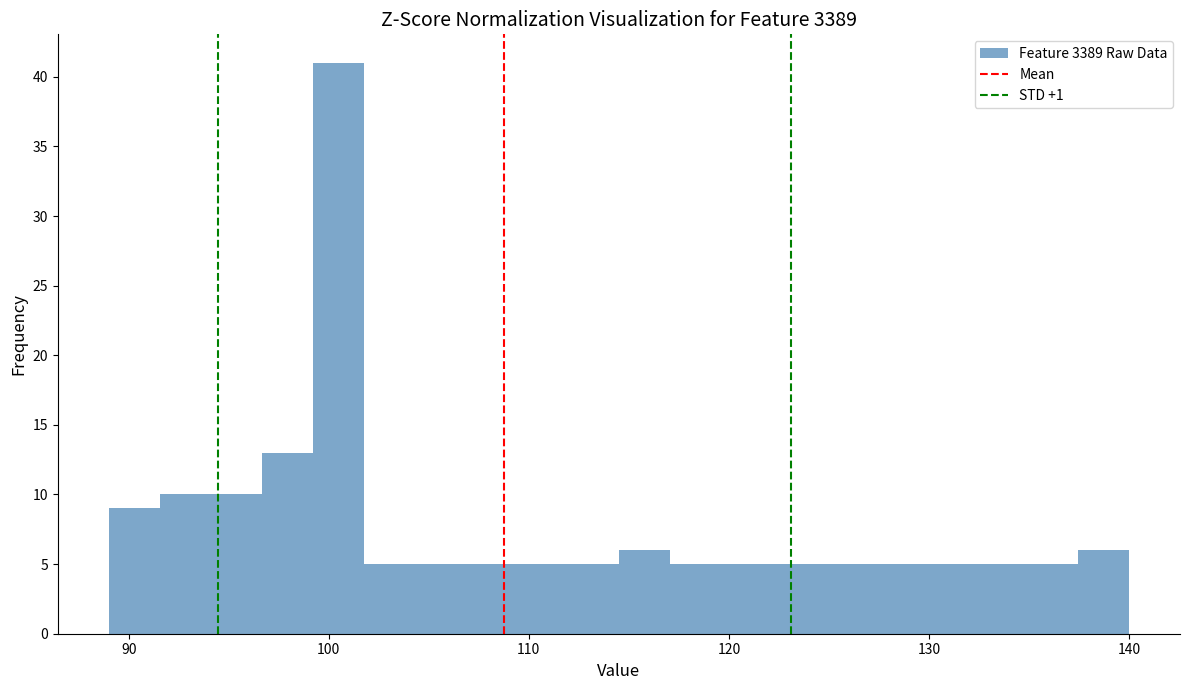

Read against the x-axis, roughly where is the centre of the tallest bar?

100